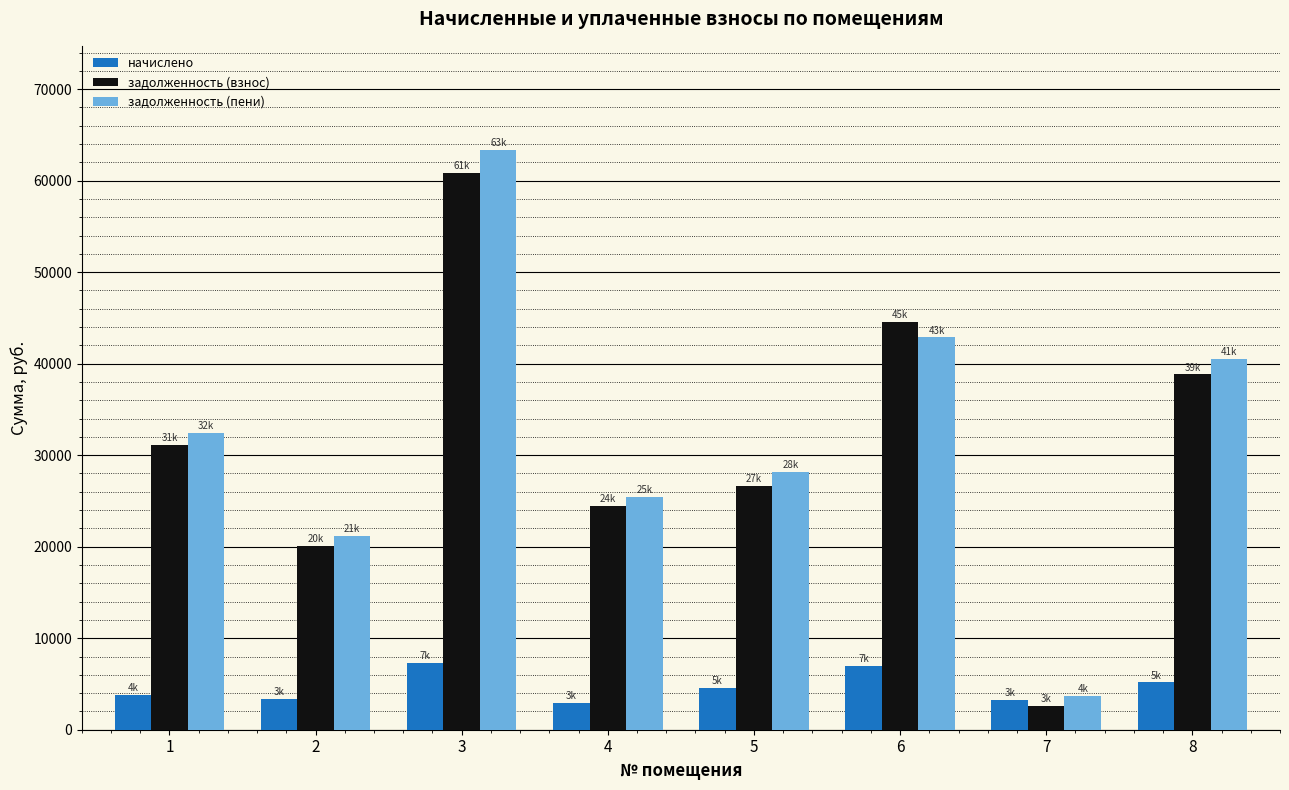

The value of начислено at 4 is 2944.8. True or false?

True